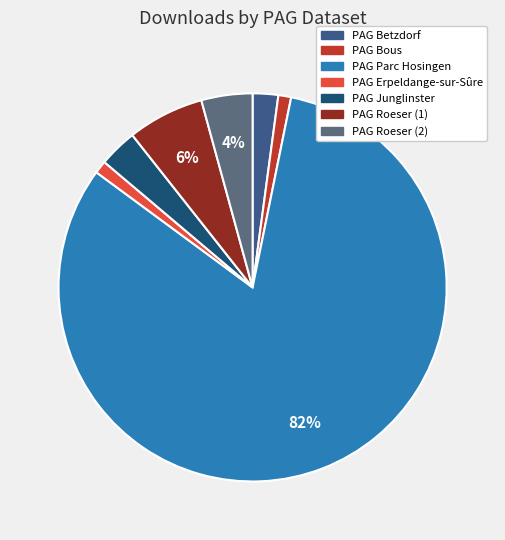

What is the ratio of the value at PAG Roeser (2) to the value at PAG Parc Hosingen?

0.1